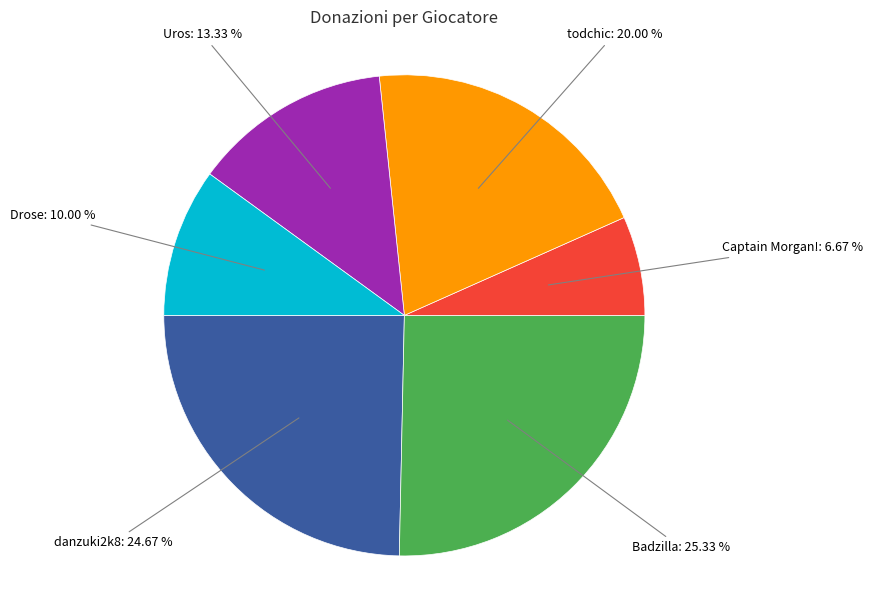

Count the number of slices in the pie.

6